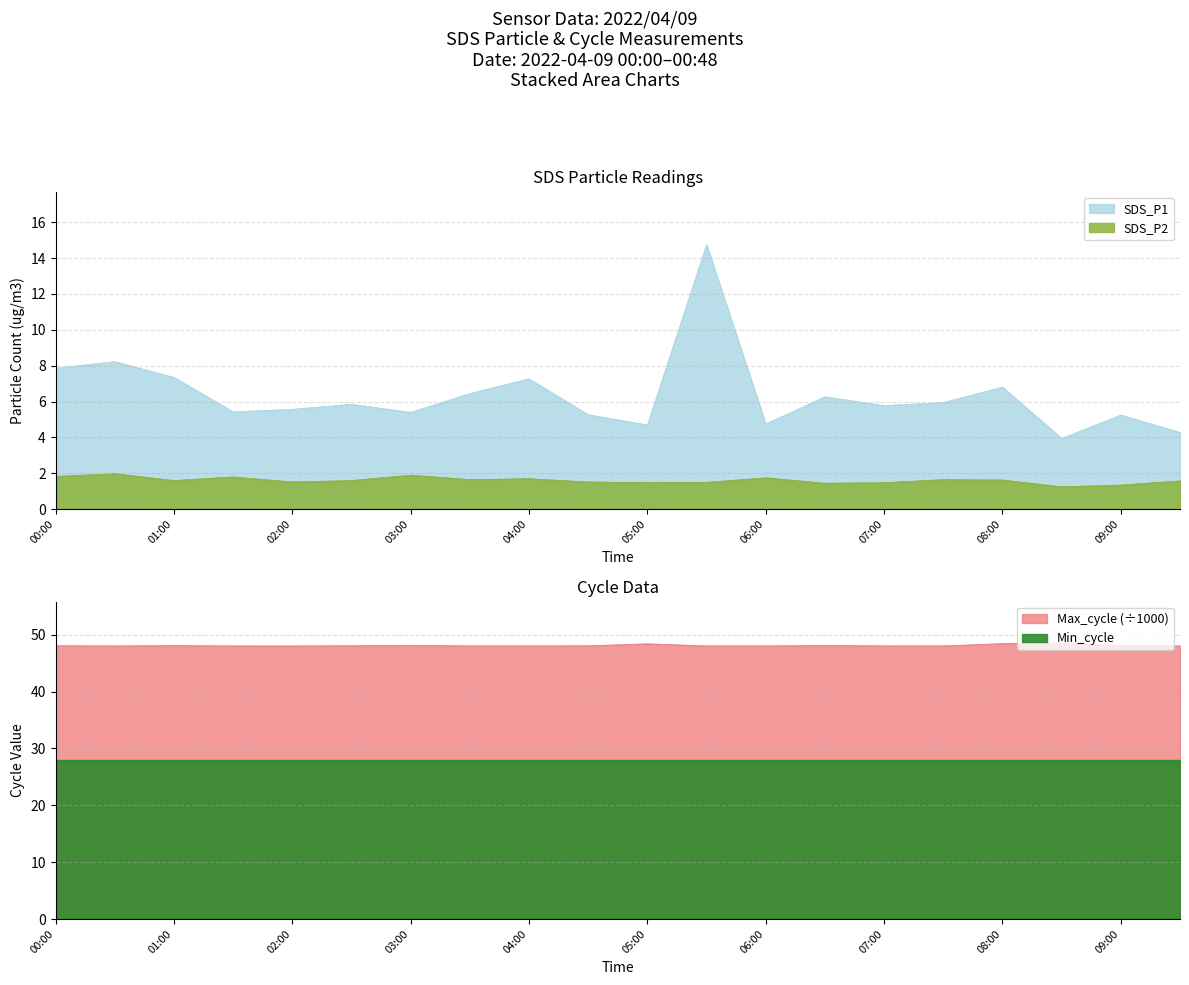

True or false: SDS_P2 and SDS_P1 cross at least once.

False